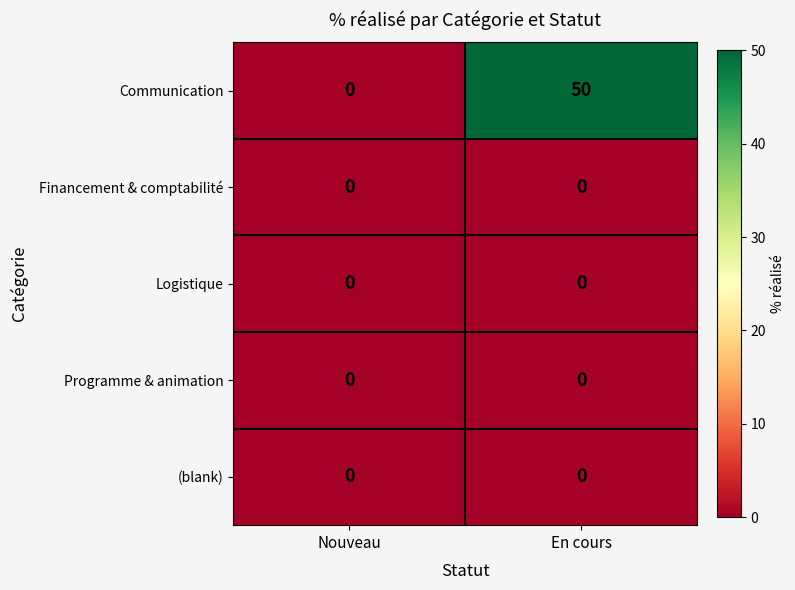

Which category has the highest value across all series?

En cours